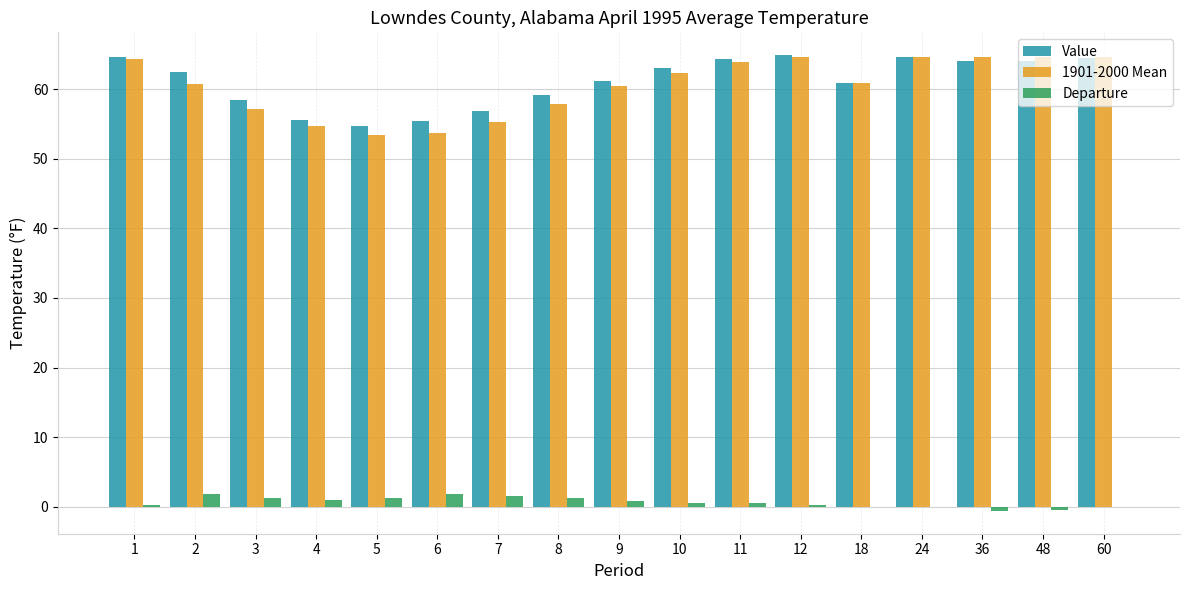

What is the sum of all Value values?

1039.0